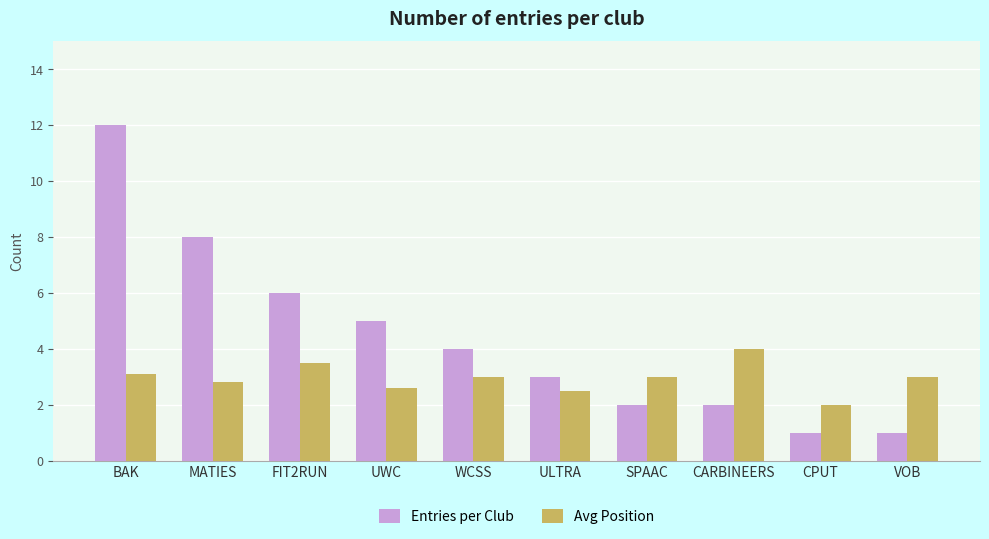

What are all the series names shown in the legend?

Entries per Club, Avg Position